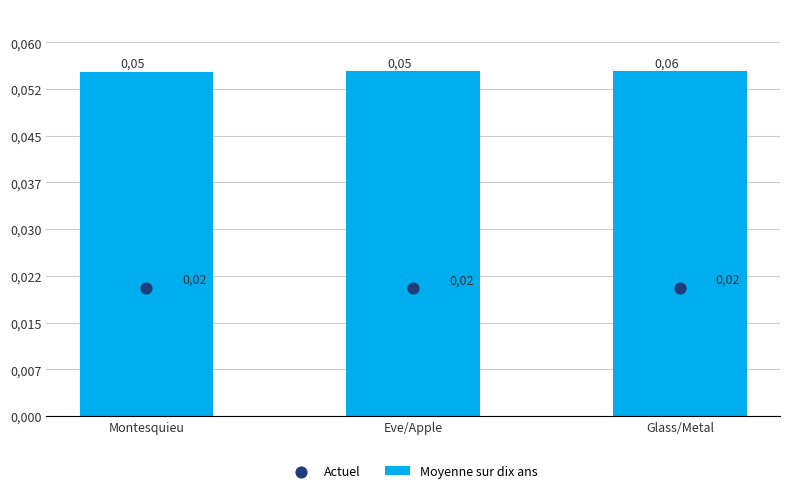

At which category is the sum across all series the highest?

Glass/Metal